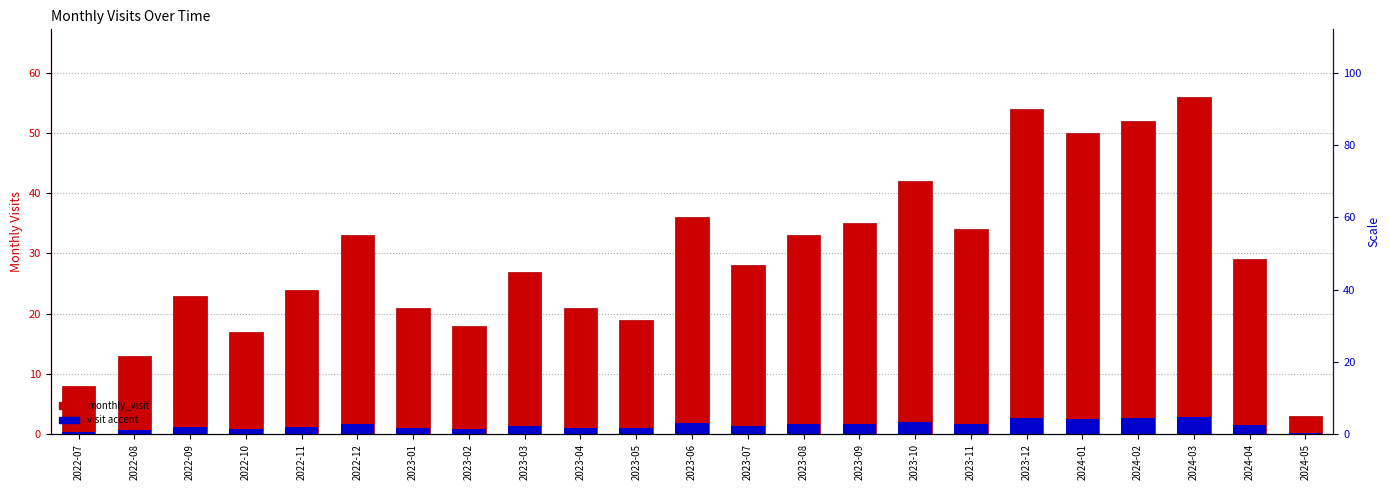

Between 2022-10 and 2023-08, which is larger?

2023-08